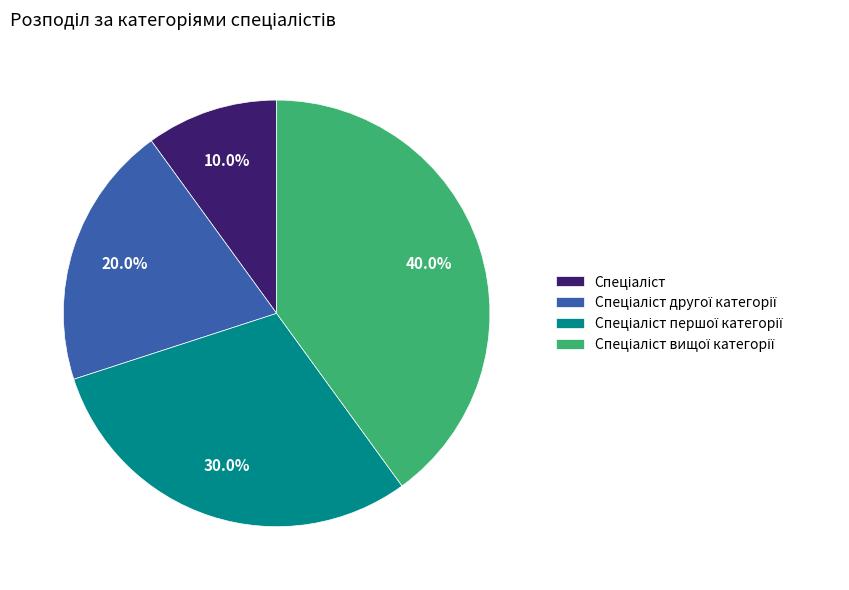

Does any single category account for the majority?

No